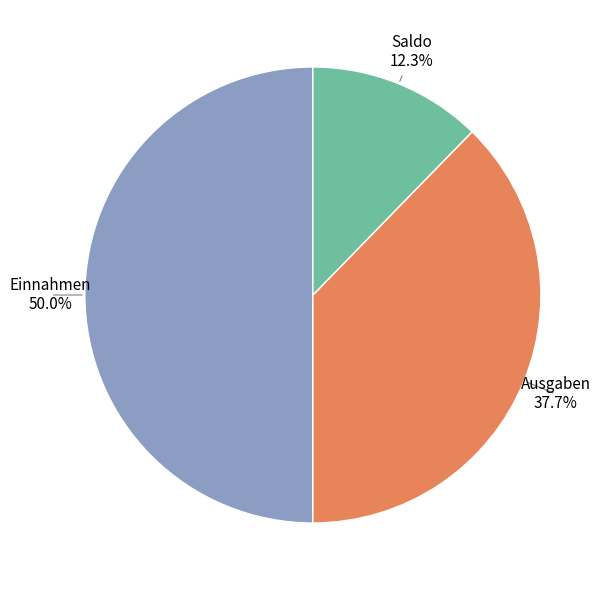

Is Saldo the majority of the pie?

No